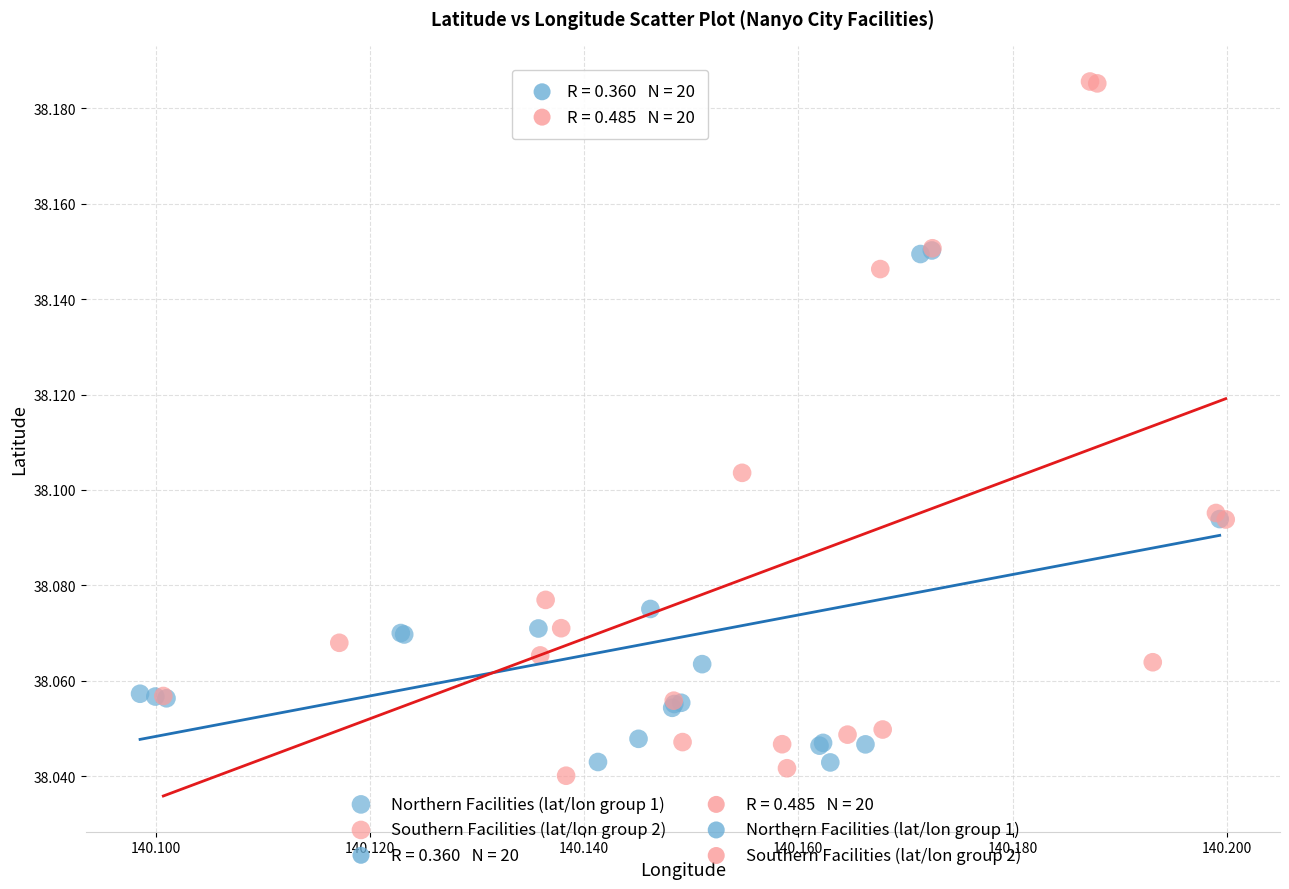

Which series has the widest spread of Y values?

Southern Facilities (lat/lon group 2)